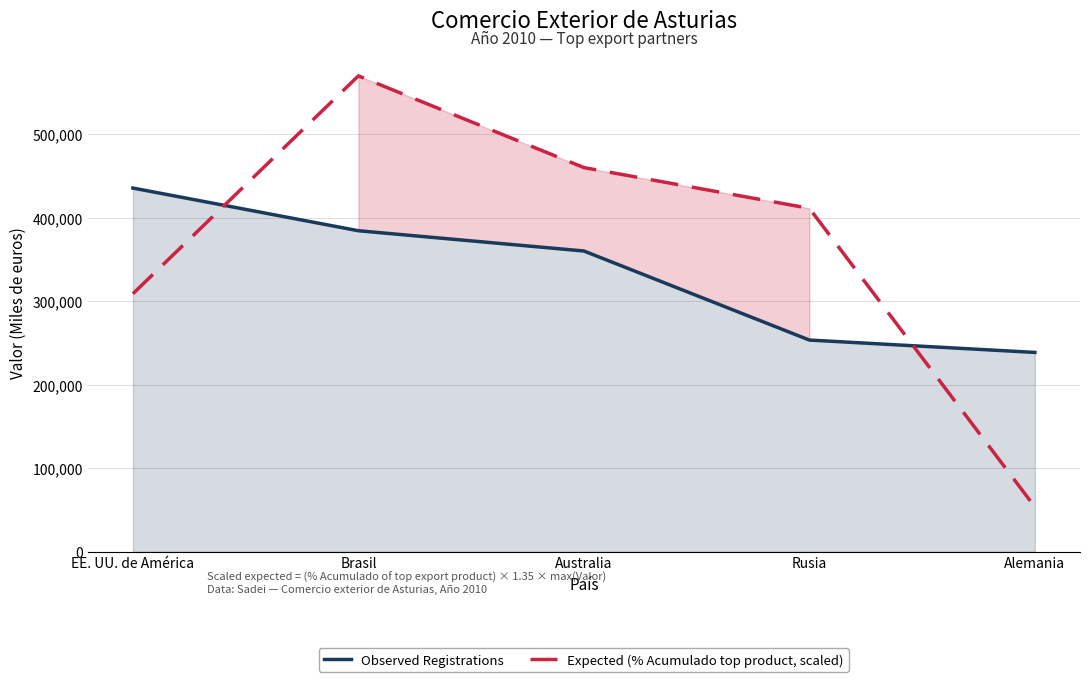

Which series ends up on top after the final intersection of Expected (% Acumulado top product, scaled) and Observed Registrations?

Observed Registrations